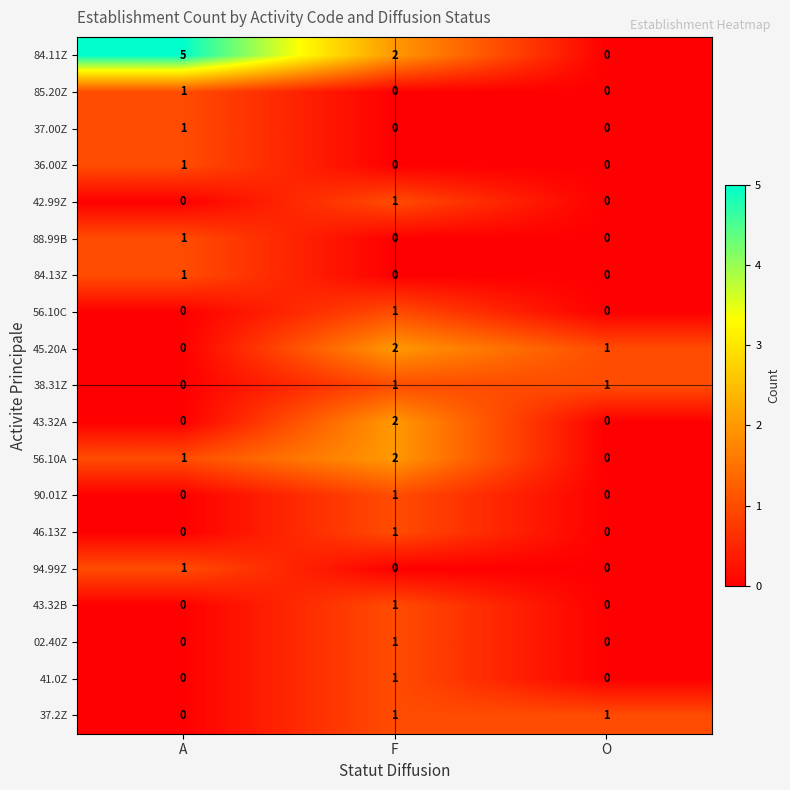

True or false: 90.01Z has a value of 0 at A.

True